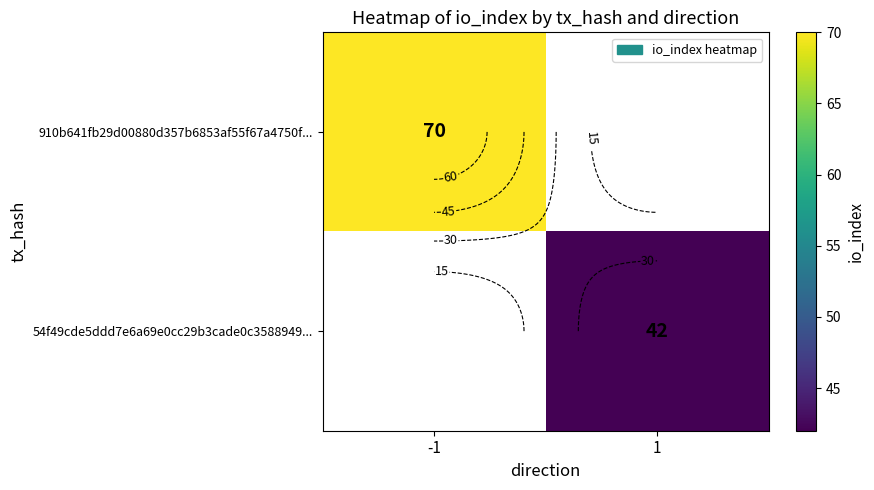

True or false: 54f49cde5ddd7e6a69e0cc29b3cade0c3588949... has a value of 28.3 at 1.

False